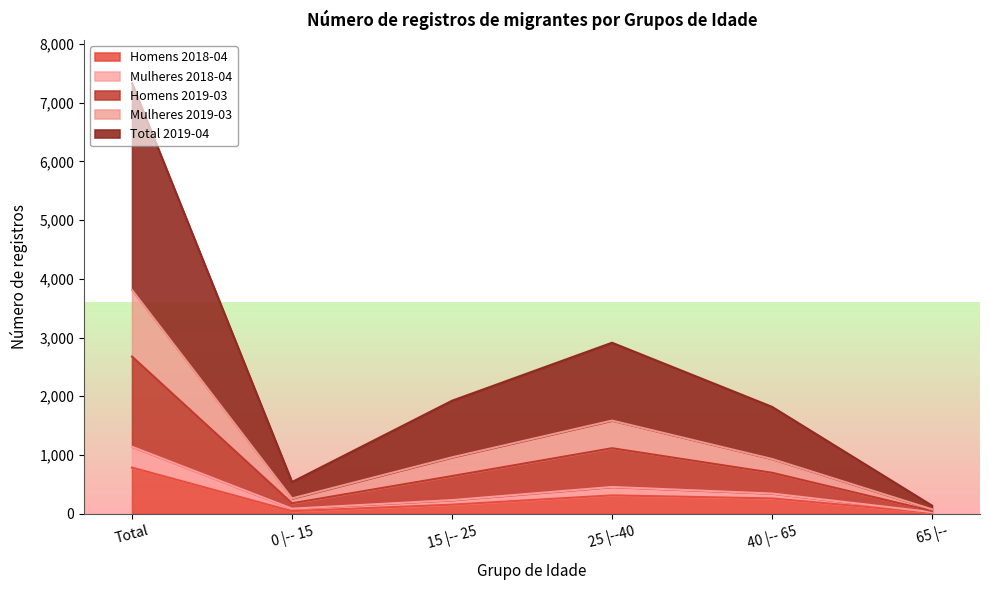

Is it true that Homens 2018-04 equals 18 at 0 |-- 15?

False